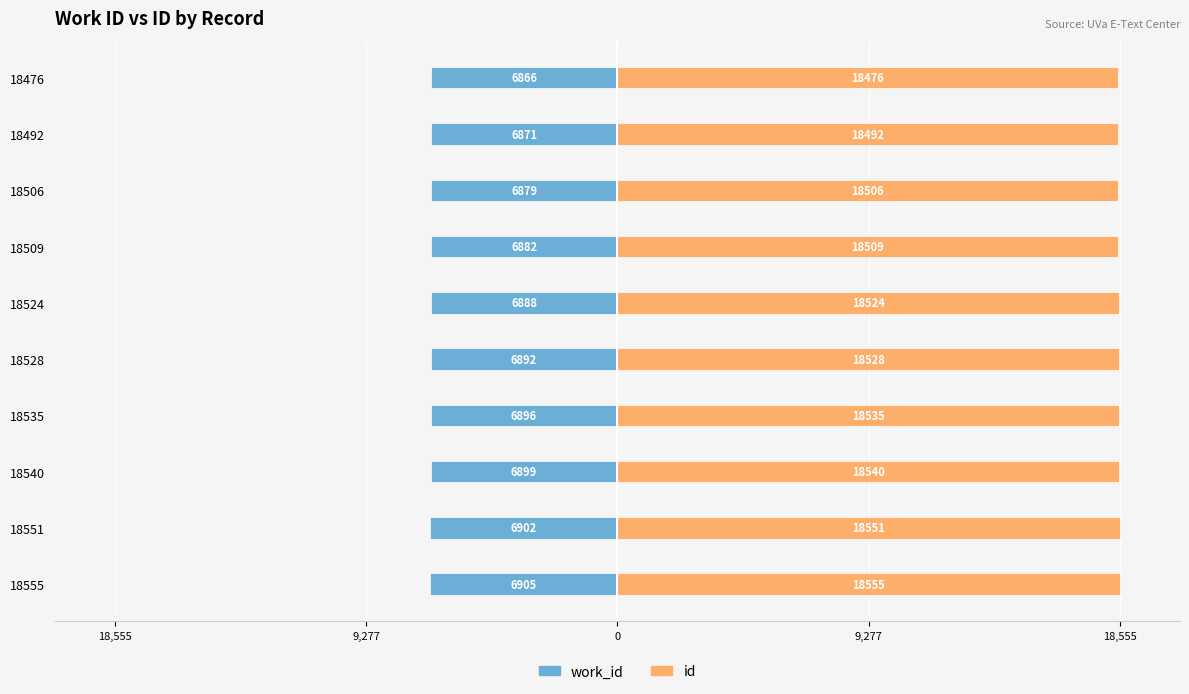

How many data points does each series have?

10